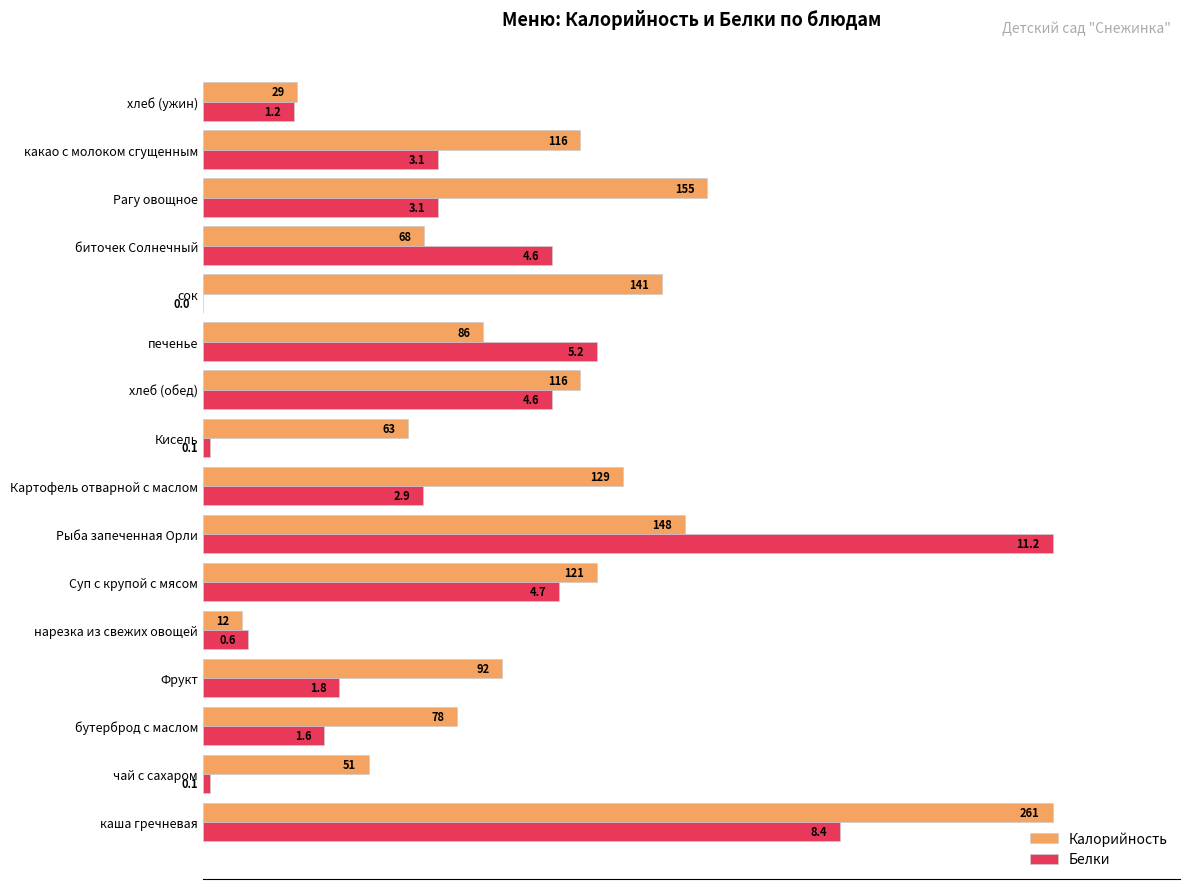

What are all the series names shown in the legend?

Калорийность, Белки